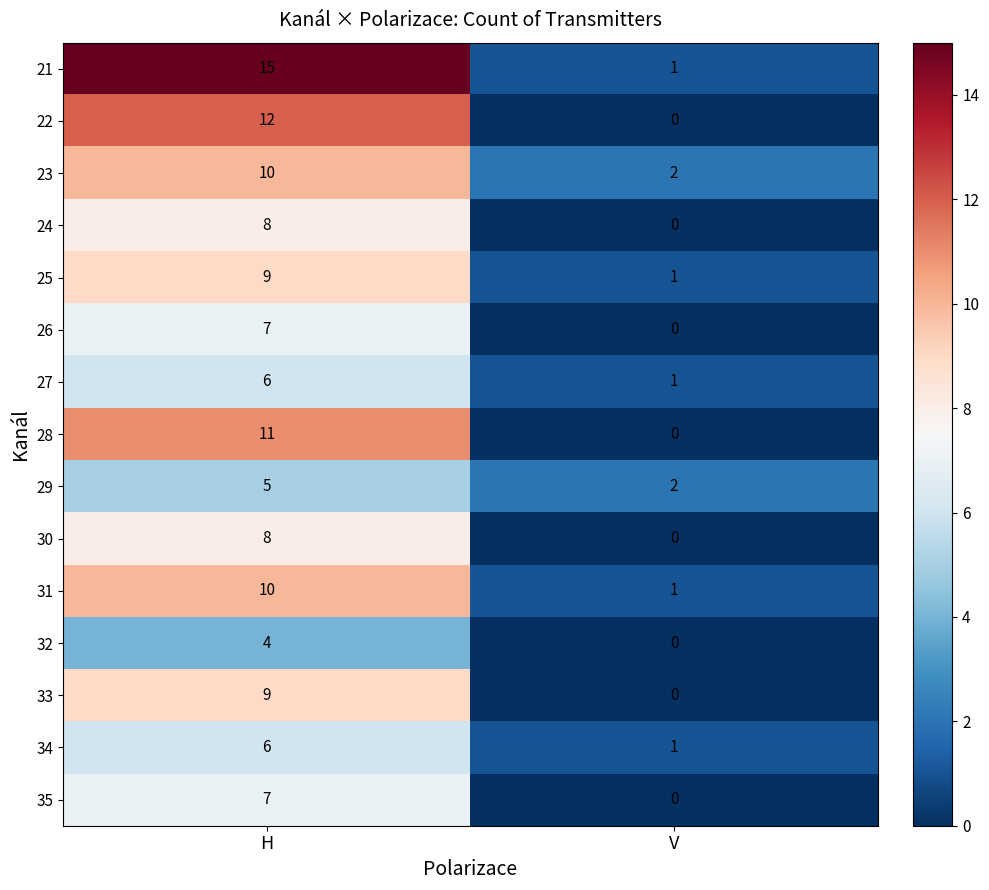

Reading left to right, what are all the values shown in this chart?

21: H=15	V=1
22: H=12	V=0
23: H=10	V=2
24: H=8	V=0
25: H=9	V=1
26: H=7	V=0
27: H=6	V=1
28: H=11	V=0
29: H=5	V=2
30: H=8	V=0
31: H=10	V=1
32: H=4	V=0
33: H=9	V=0
34: H=6	V=1
35: H=7	V=0